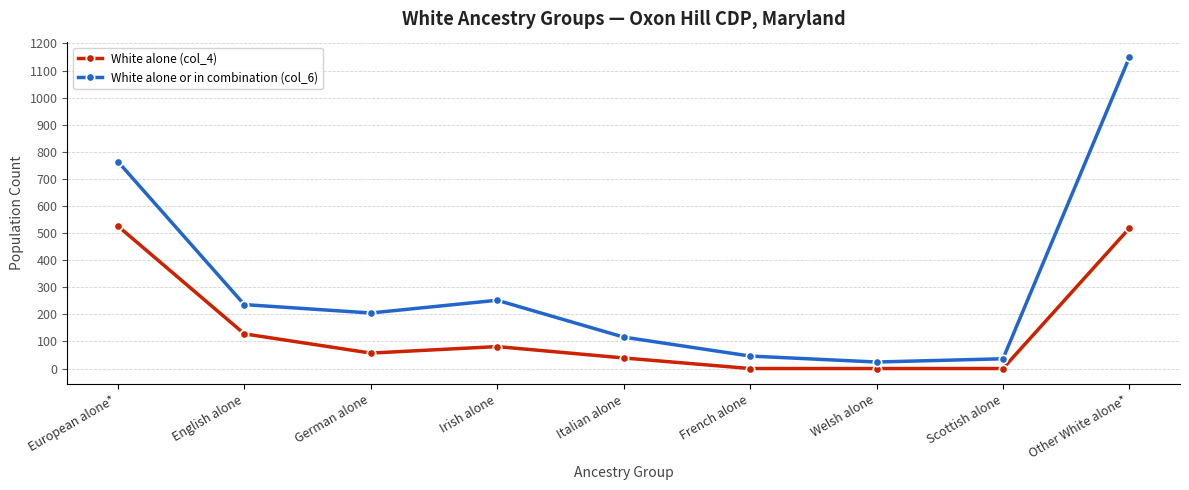

Does the chart display data point markers on the line(s)?

Yes